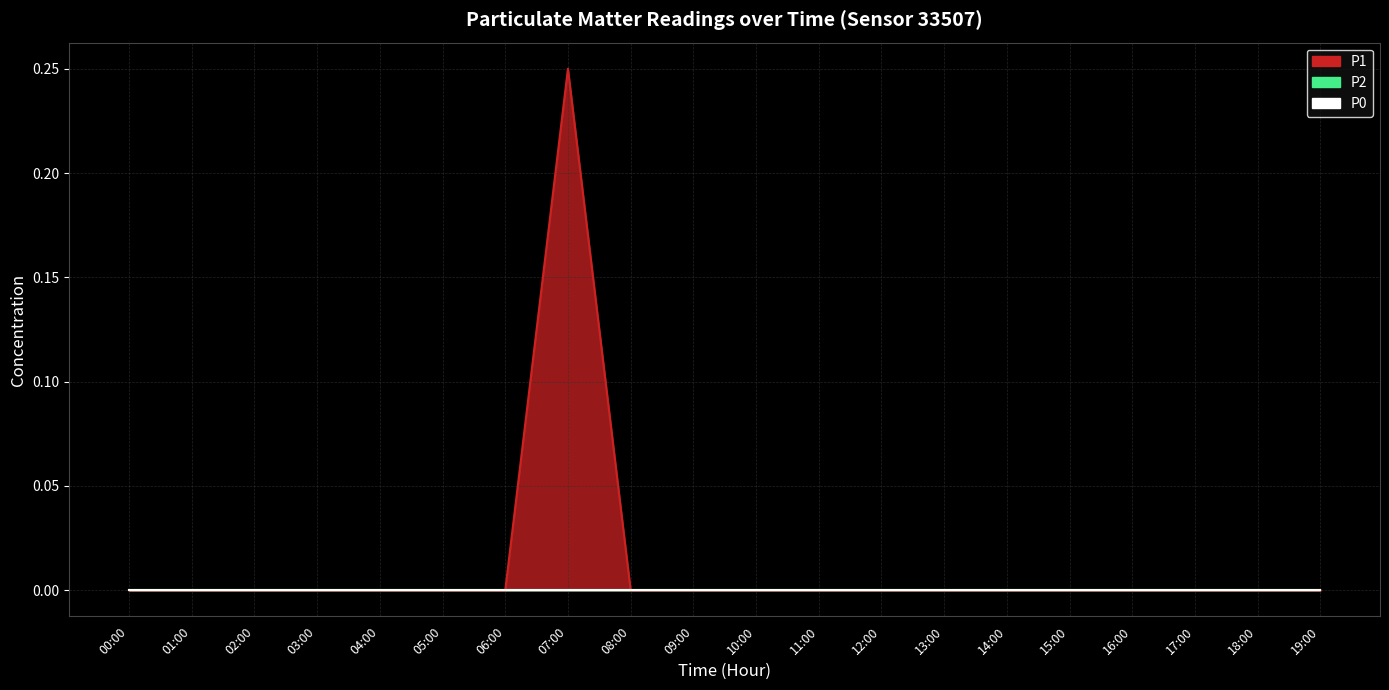

Does the chart have visible grid lines?

Yes